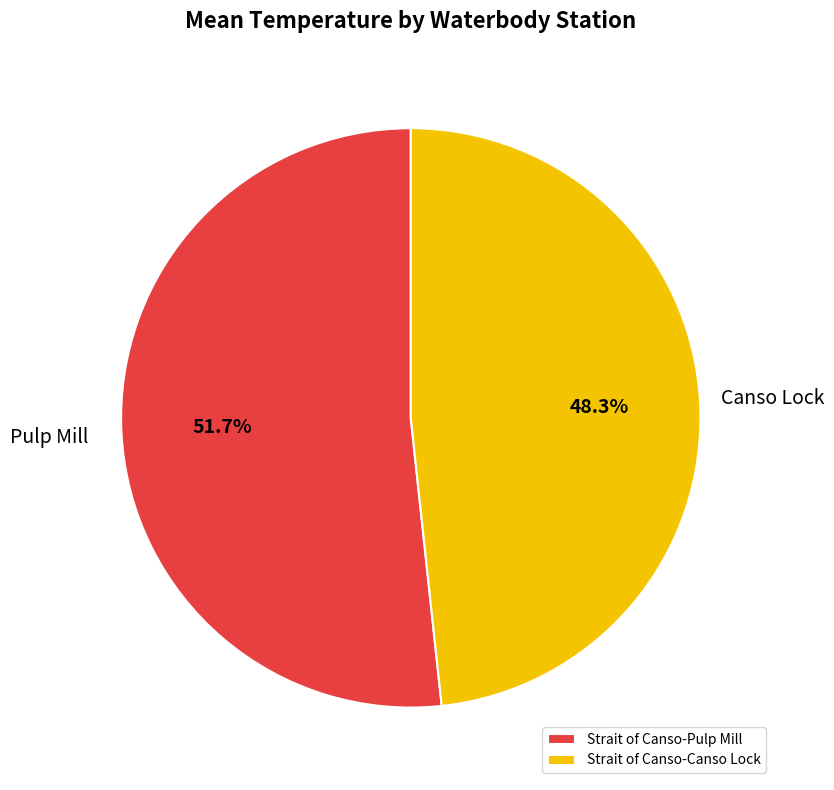

To the nearest percent, what is the difference between the largest and smallest slice percentages?

3%